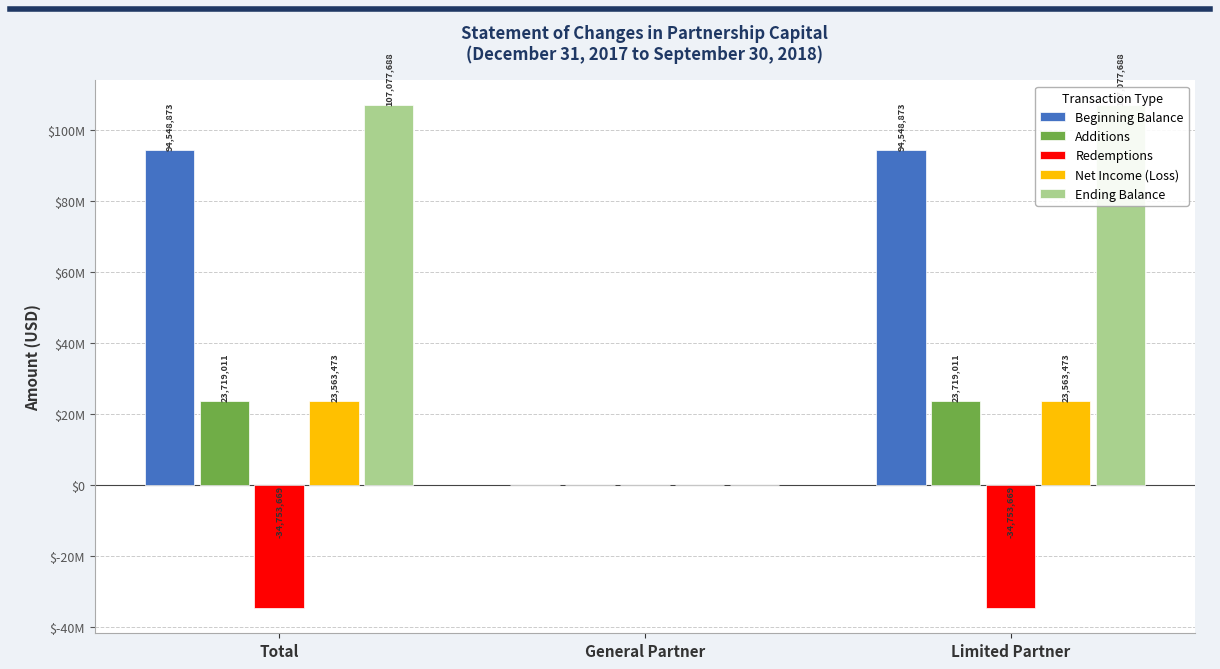

What is the label of the 2nd bar from the left?

General Partner